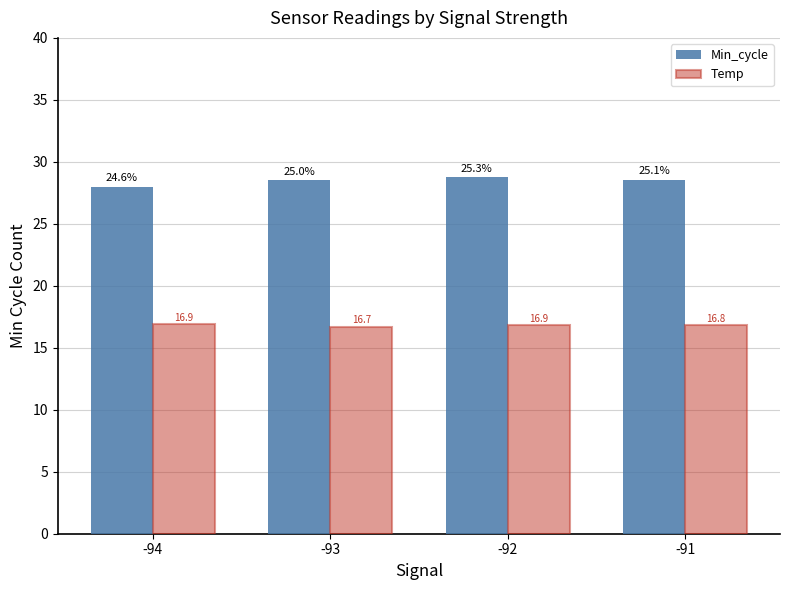

Is the value of Min_cycle at -92 greater than the value of Temp at -94?

Yes